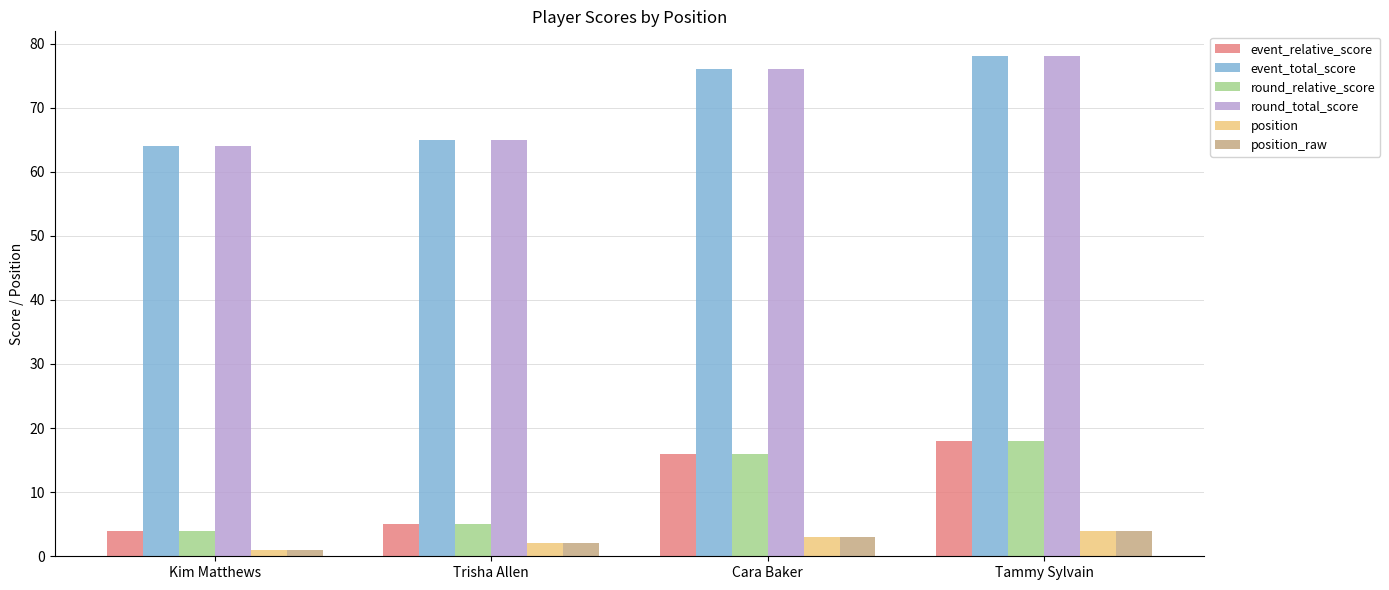

At which category is the sum across all series the highest?

Tammy Sylvain